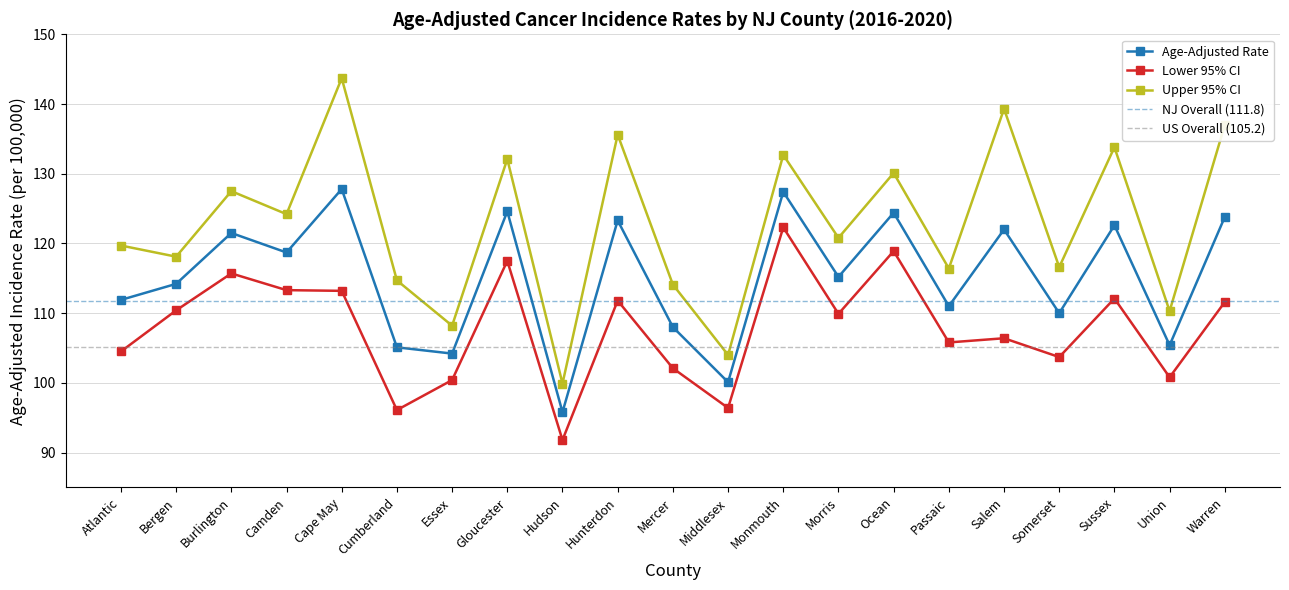

What is the spread (max minus min) of values at Mercer?

12.0